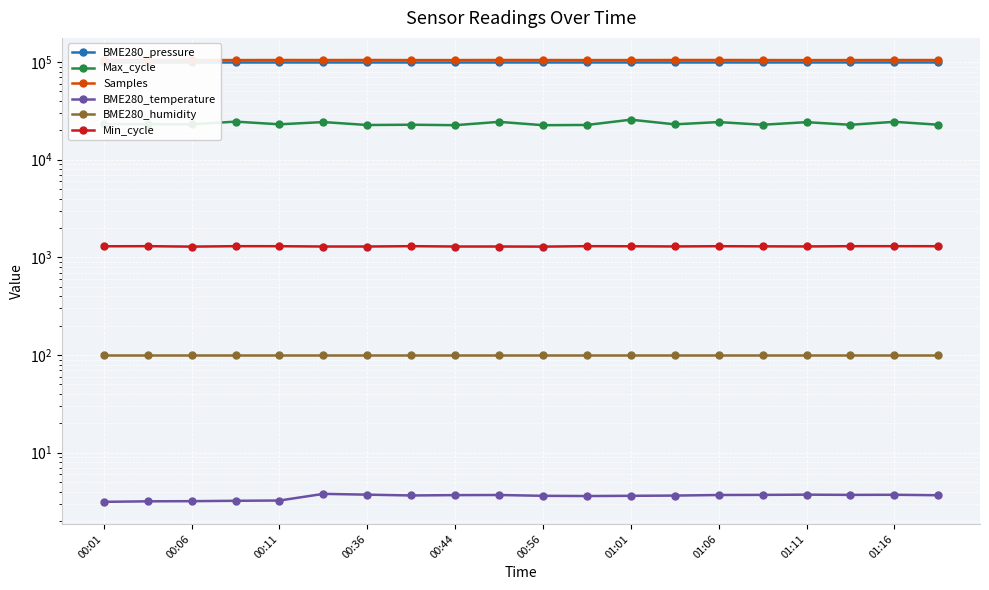

What is the difference between the highest and lowest values at 00:36?

104943.3